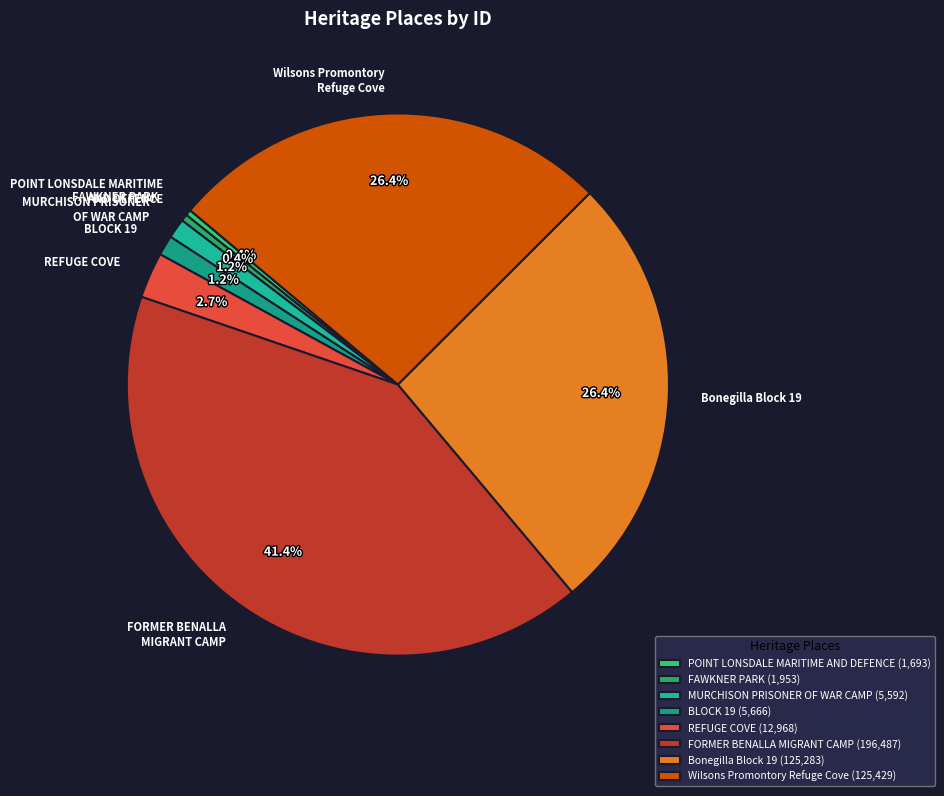

Is there a majority slice in this chart?

No